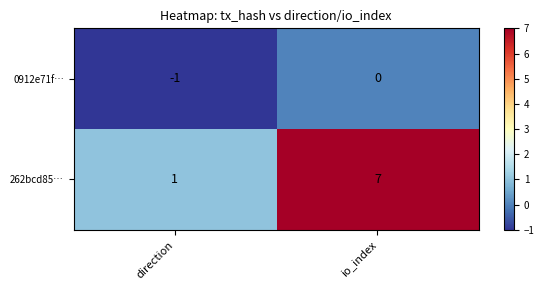

The 0912e71f… series shows -2 at direction. True or false?

False